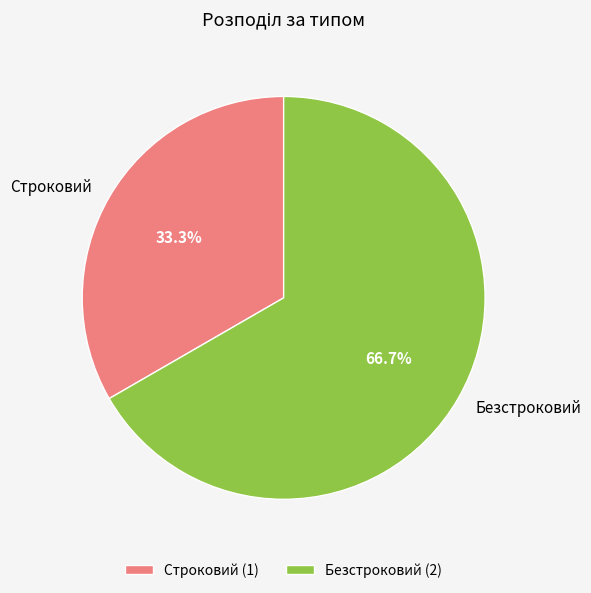

How many segments does this pie chart have?

2